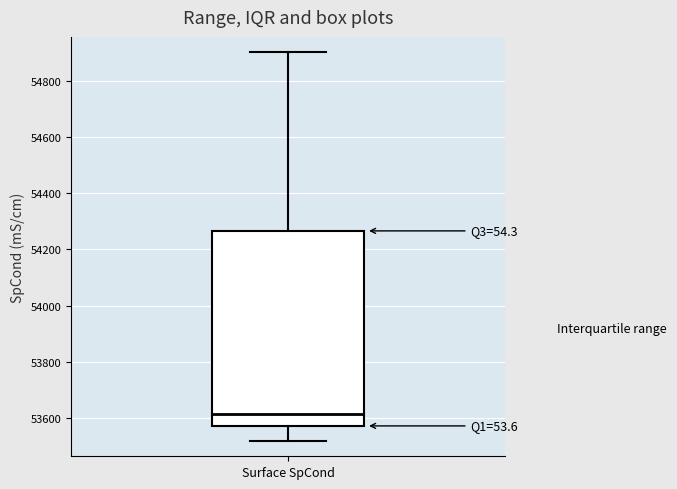

Read this box plot against the y-axis: the position of the median line, the range covered by the box, and the ends of both whiskers. The values are not printed on the chart, so give them approximately, as read against the axis.

median 53620, box 53580 to 54260, whiskers 53520 to 54900